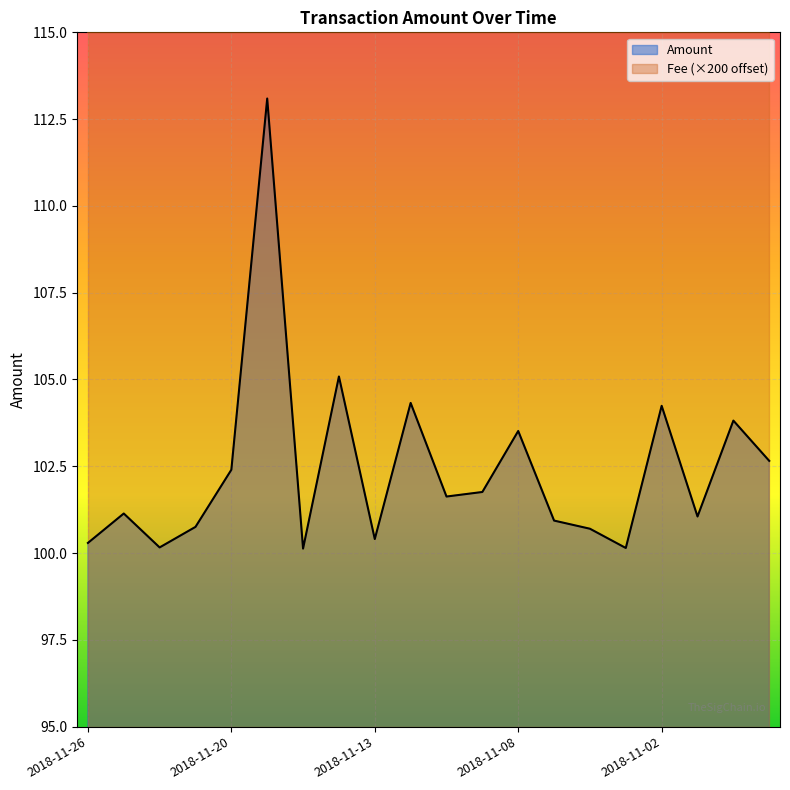

What is the minimum value shown in the chart?

100.1